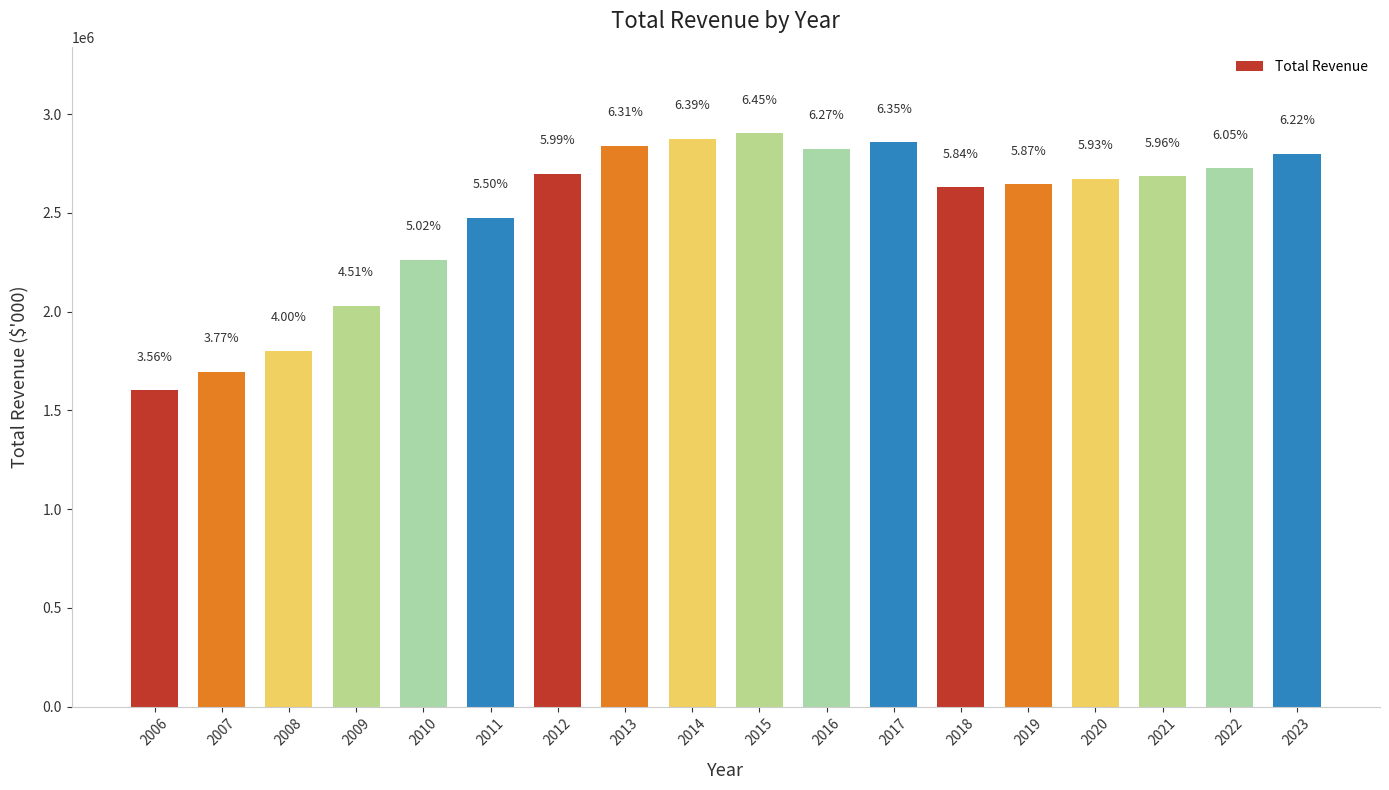

What is the difference between the second highest and minimum values?

1274513.7